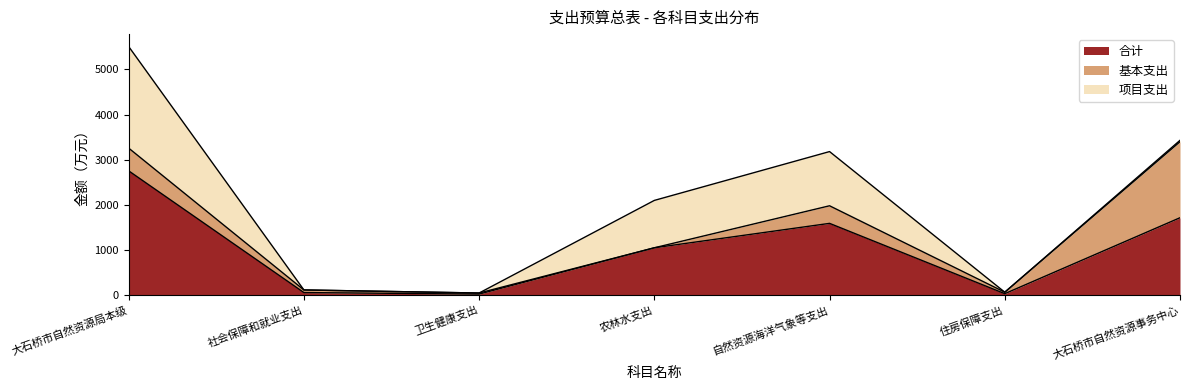

How many distinct data groups are displayed?

3